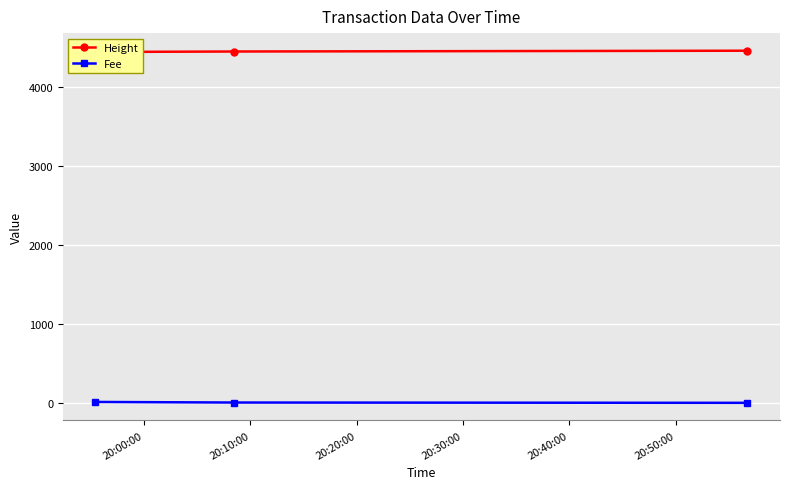

Reading left to right, what are all the values shown in this chart?

Height: 4449.0	4455.0	4465.0
Fee: 11.2	3.9	0.1